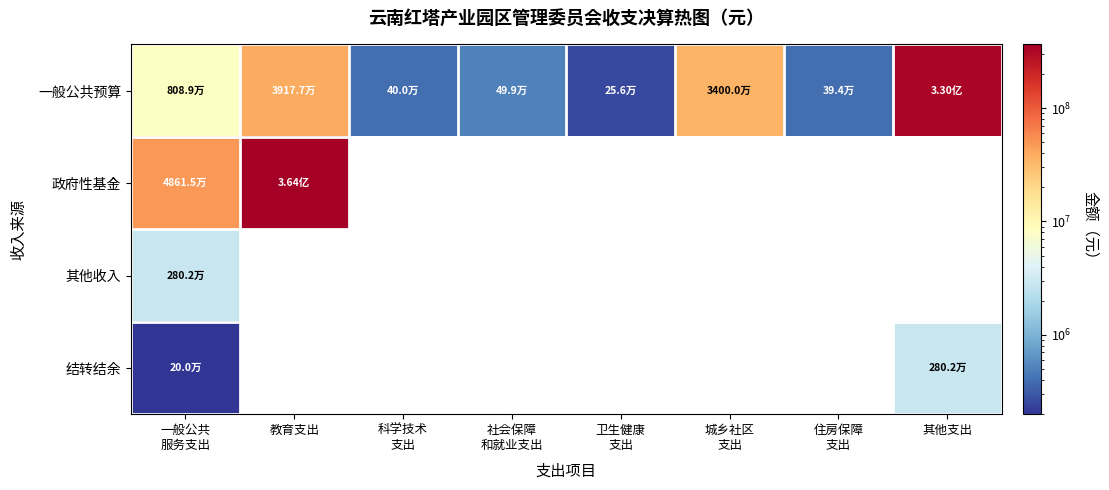

Which series has the widest spread of values?

政府性基金